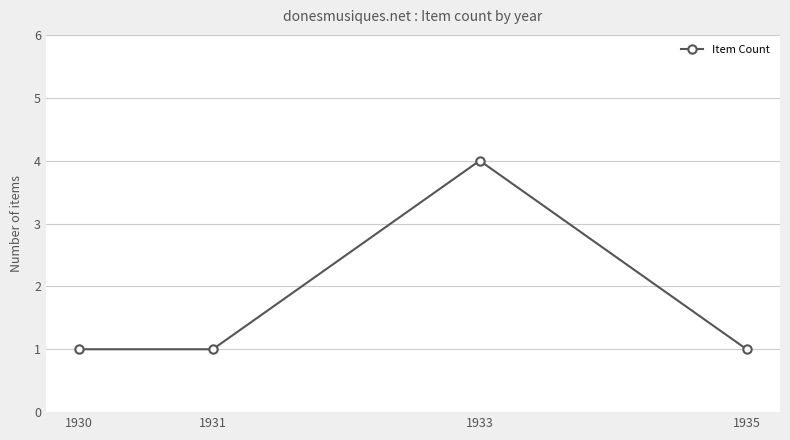

What is the smallest value displayed?

1